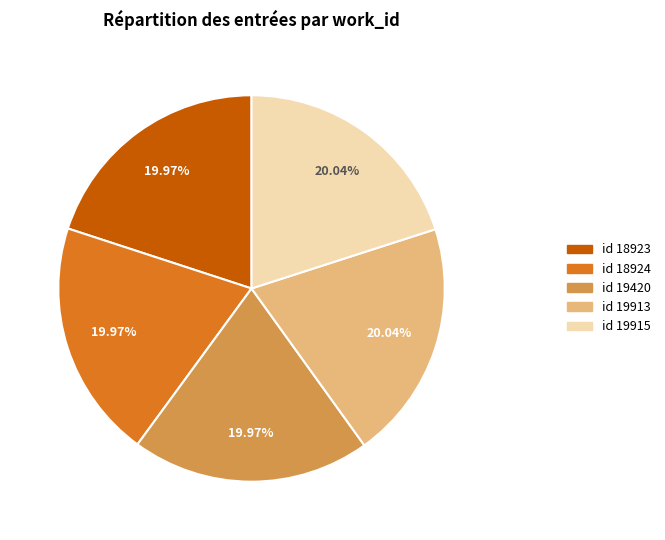

Does any single category account for the majority?

No